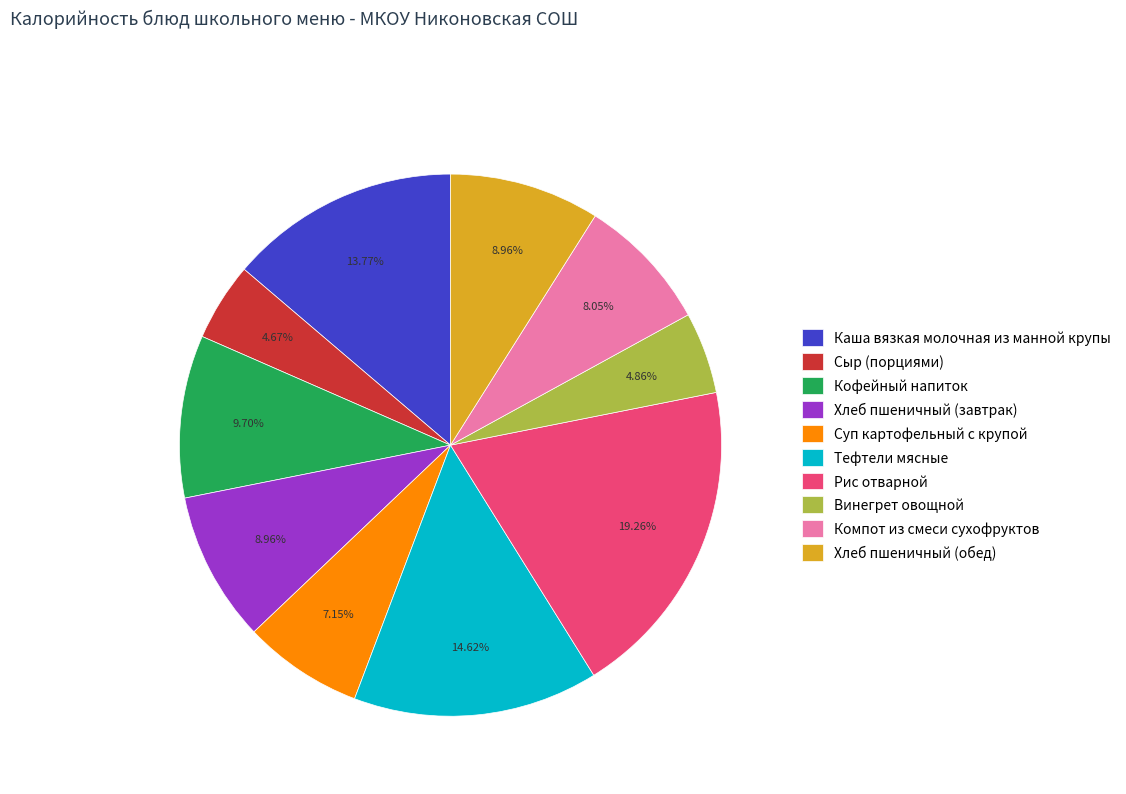

Which category has the biggest portion of the pie?

Рис отварной